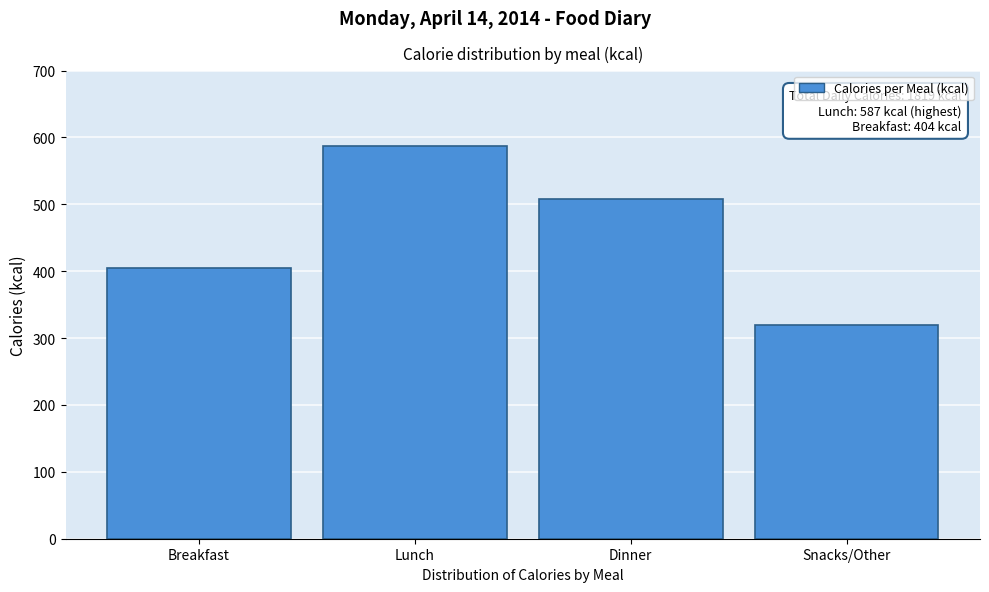

Reading left to right, list all the values displayed in this chart.

404	587	508	320